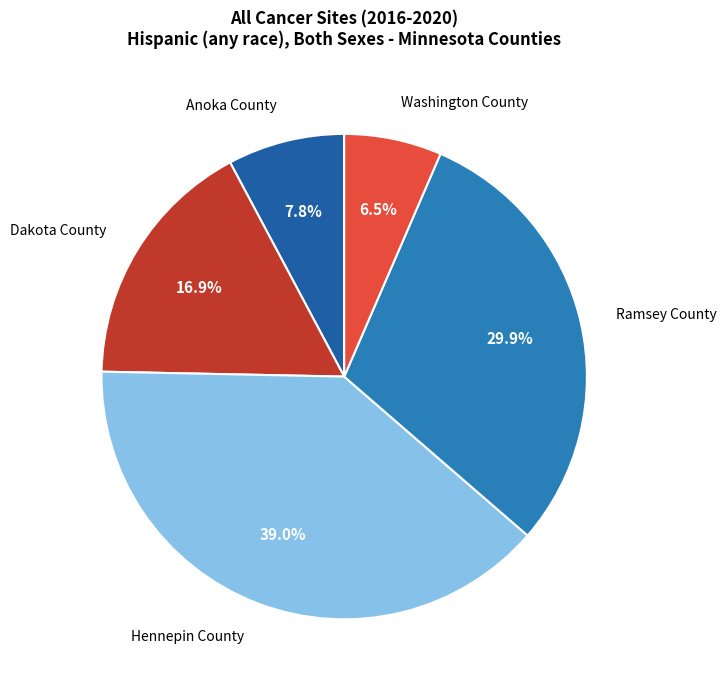

The Hennepin County slice represents 39% of the pie. True or false?

True